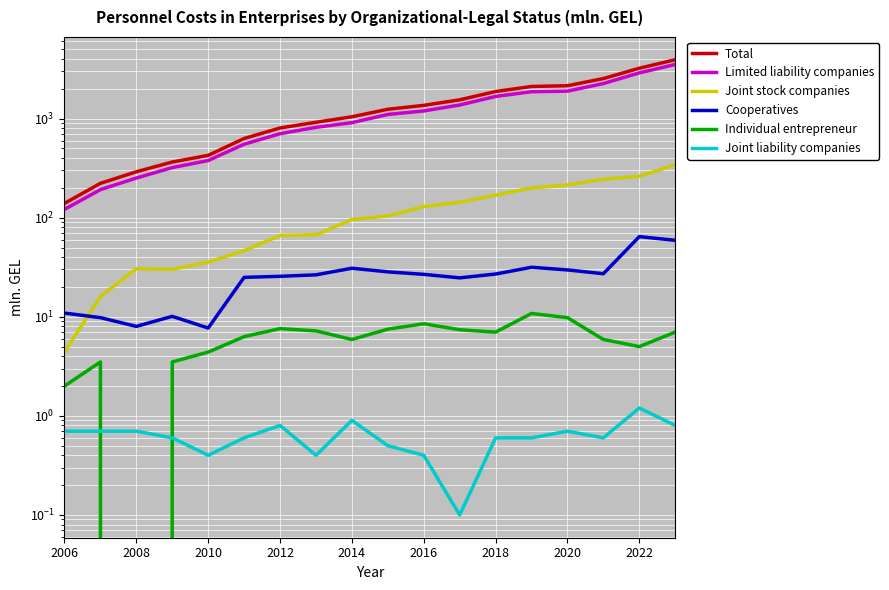

True or false: Total has a value of 2969.7 at 13.

False